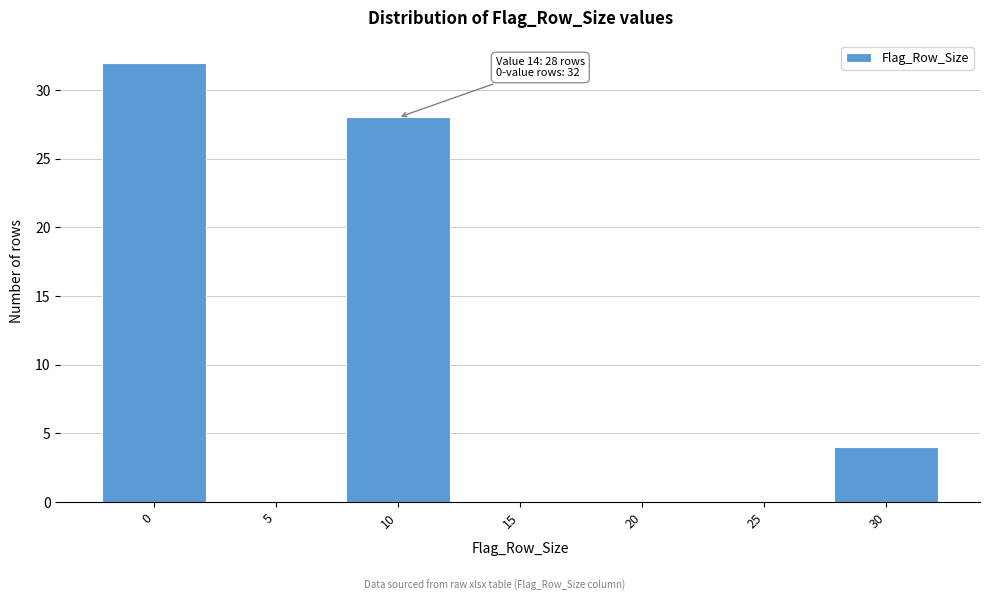

Reading left to right, extract all data points from this chart.

0=32	5=0	10=28	15=0	20=0	25=0	30=4